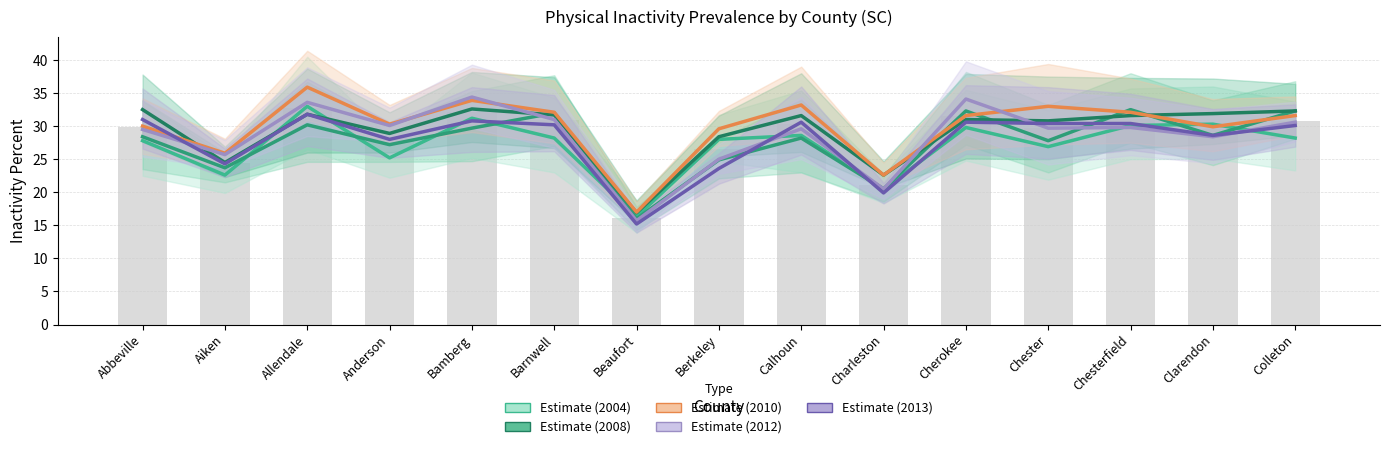

Which has a higher value, Allendale or Abbeville?

Allendale